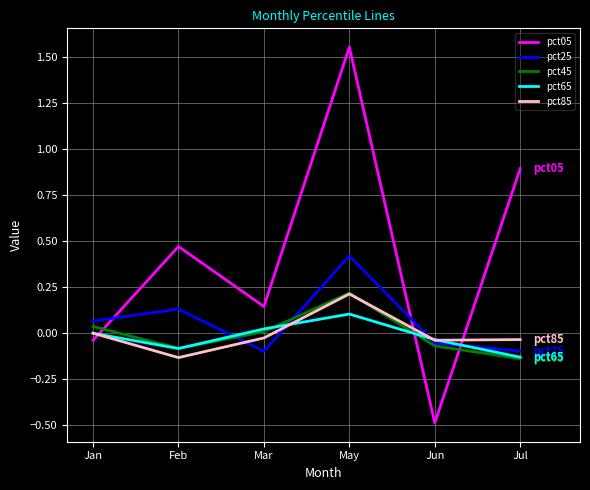

Count the number of data series in this chart.

5